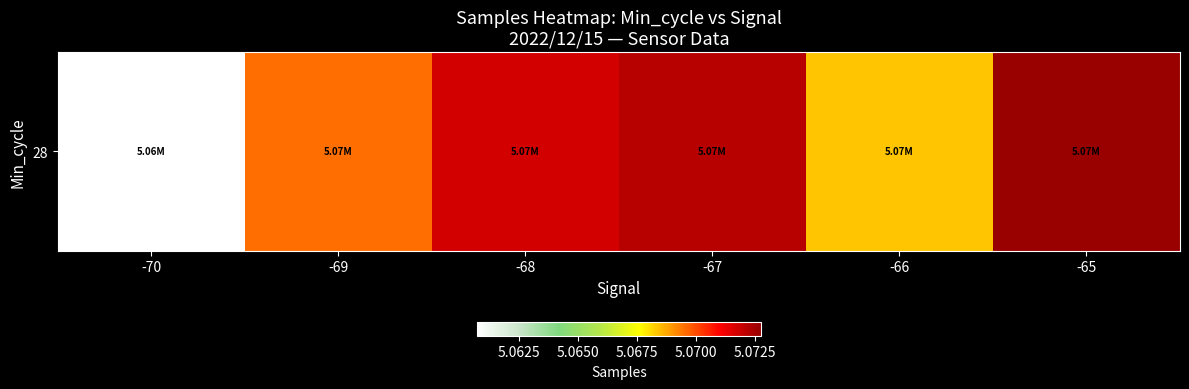

True or false: the data shows 5069499.9 at -69.

True